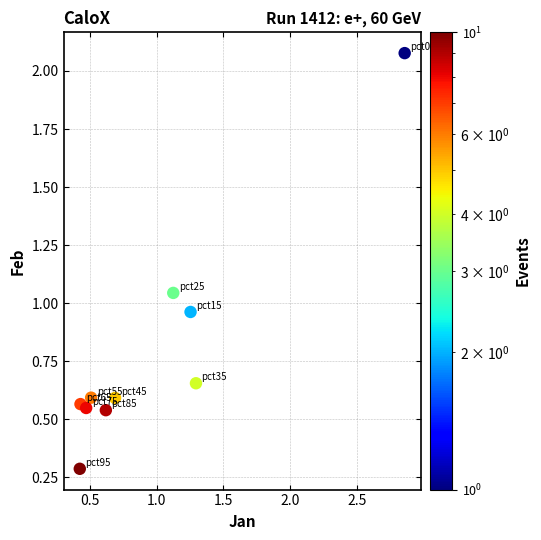

What is the average Y value?

0.8